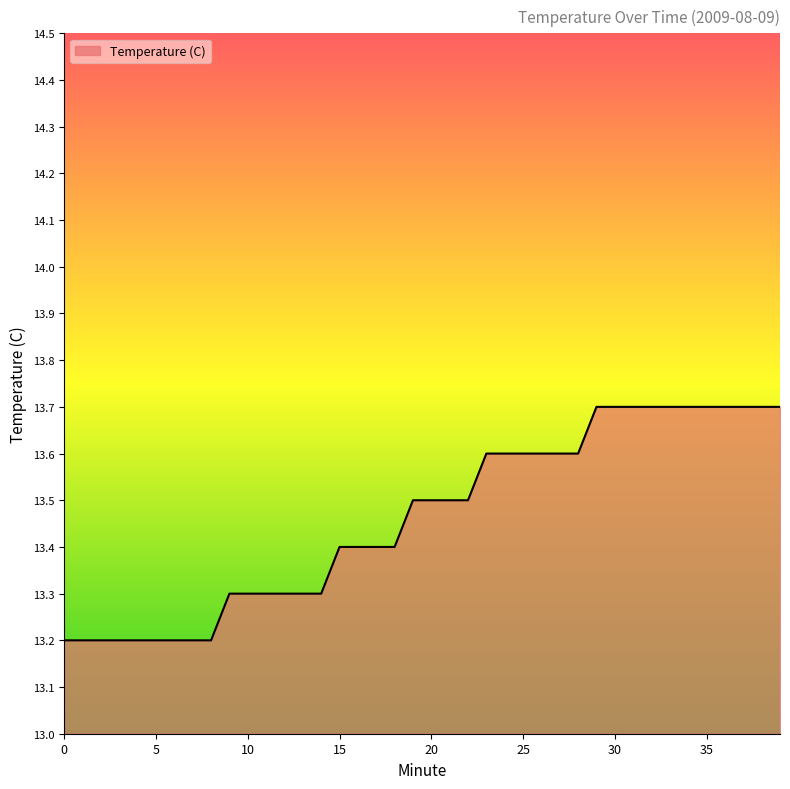

What is the minimum value shown in the chart?

13.2